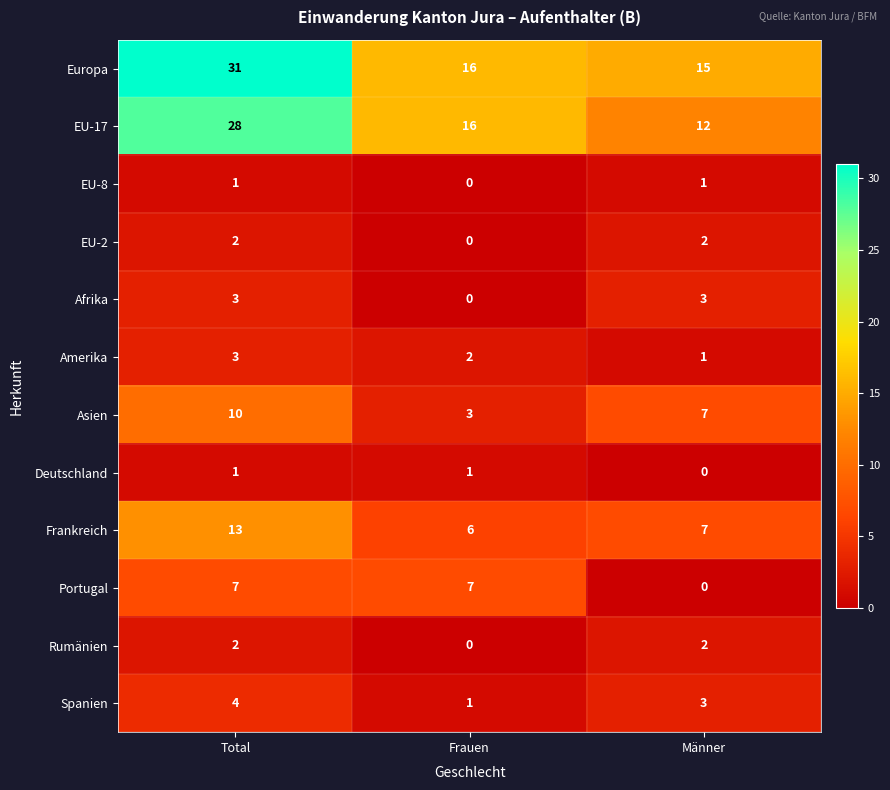

How many distinct data groups are displayed?

12